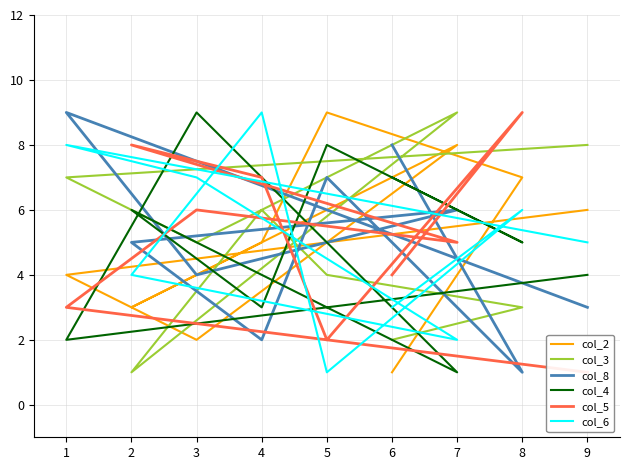

At 3, list the series in order from smallest to largest.

col_2, col_8, col_3, col_5, col_6, col_4